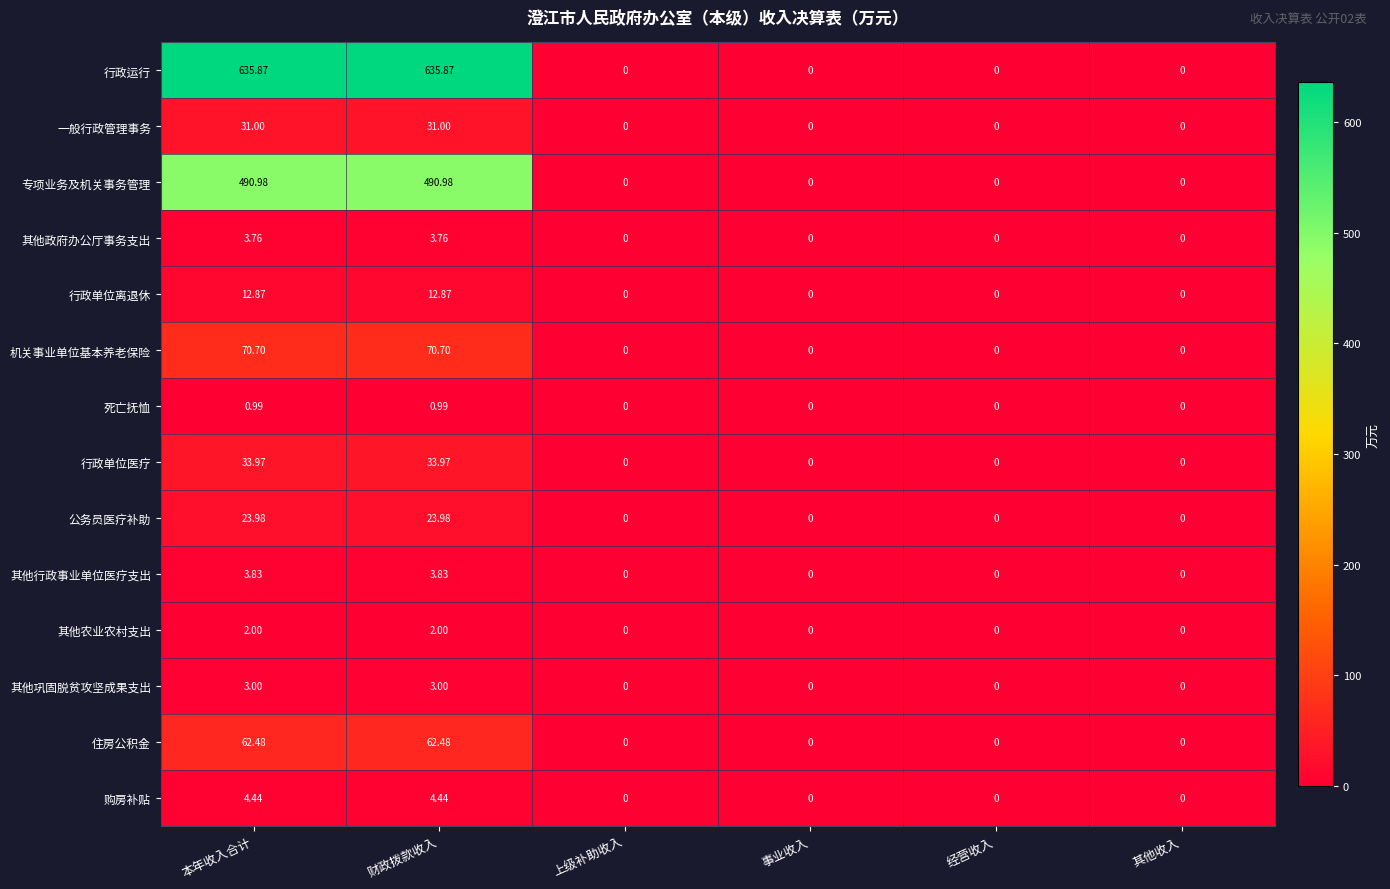

Between 财政拨款收入 and 事业收入, which series saw the biggest shift?

行政运行